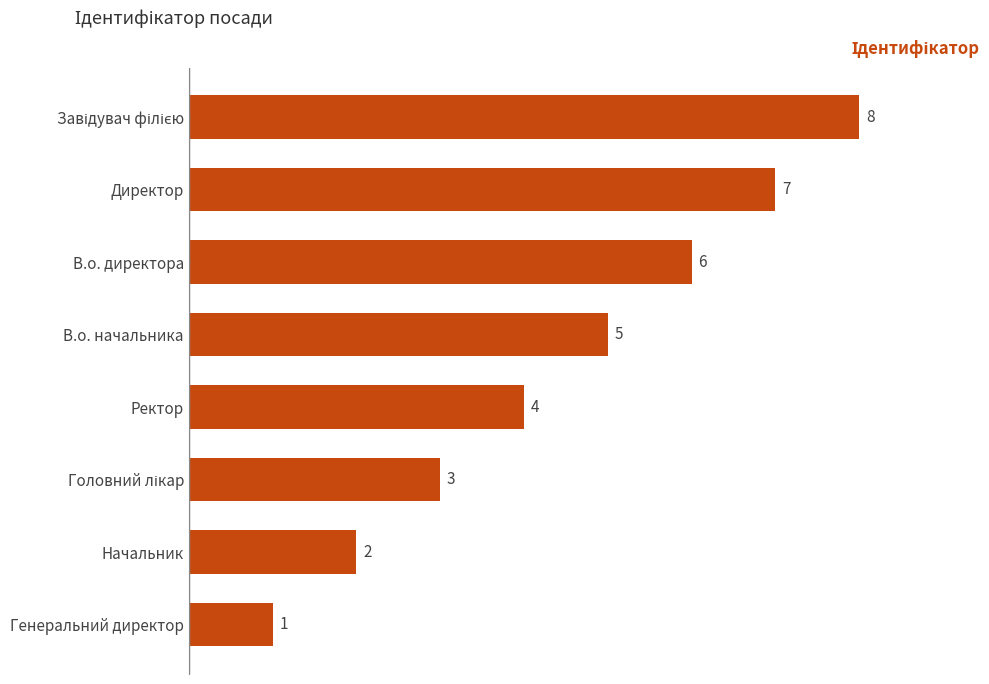

Which has a higher value, В.о. начальника or Ректор?

В.о. начальника